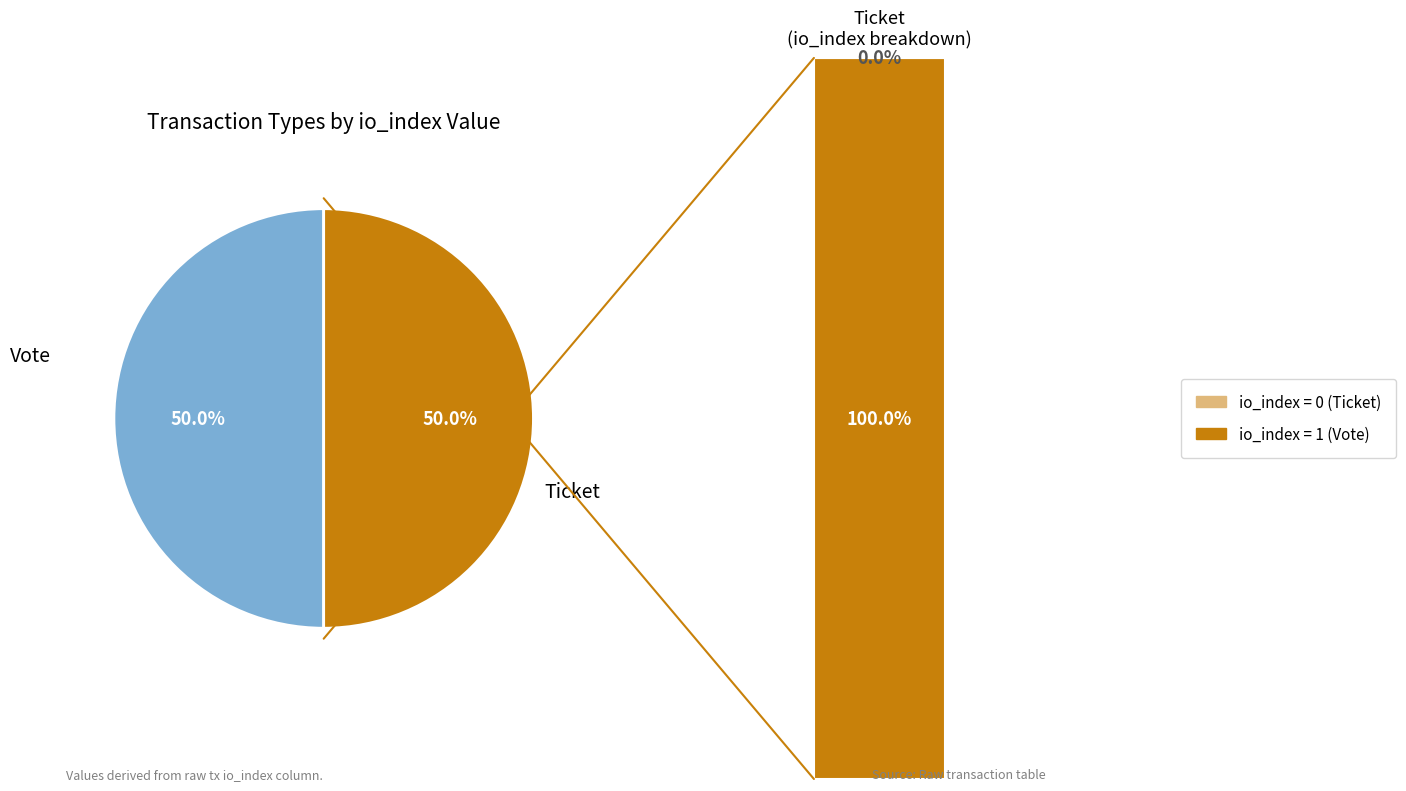

What is the largest slice in the pie chart?

Vote